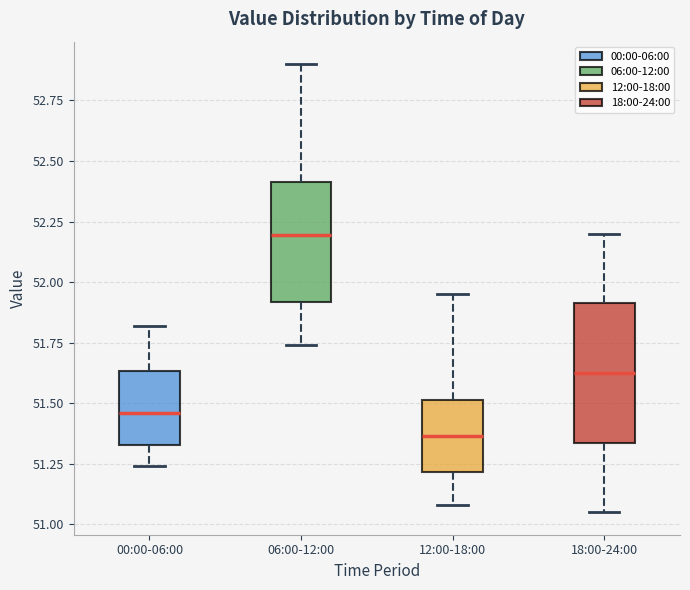

Reading left to right, read every box against the y-axis: the position of its median line, the range the box covers, and the ends of its whiskers. The values are not printed on the chart, so give them approximately, as read against the axis.

00:00-06:00: median 51.45, box 51.35 to 51.65, whiskers 51.25 to 51.80
06:00-12:00: median 52.20, box 51.90 to 52.40, whiskers 51.75 to 52.90
12:00-18:00: median 51.35, box 51.20 to 51.50, whiskers 51.10 to 51.95
18:00-24:00: median 51.65, box 51.35 to 51.90, whiskers 51.05 to 52.20